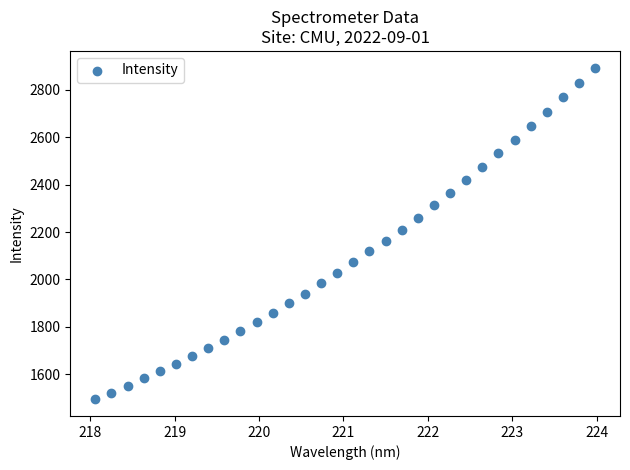

What is the range of X values (max minus min)?

5.9